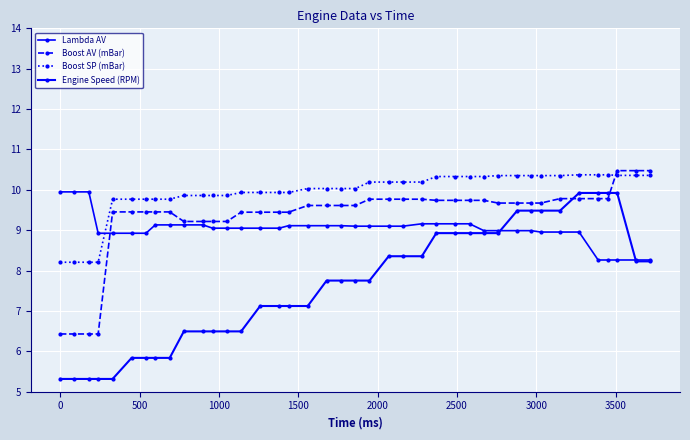

Is this an area chart (filled region under the line)?

No